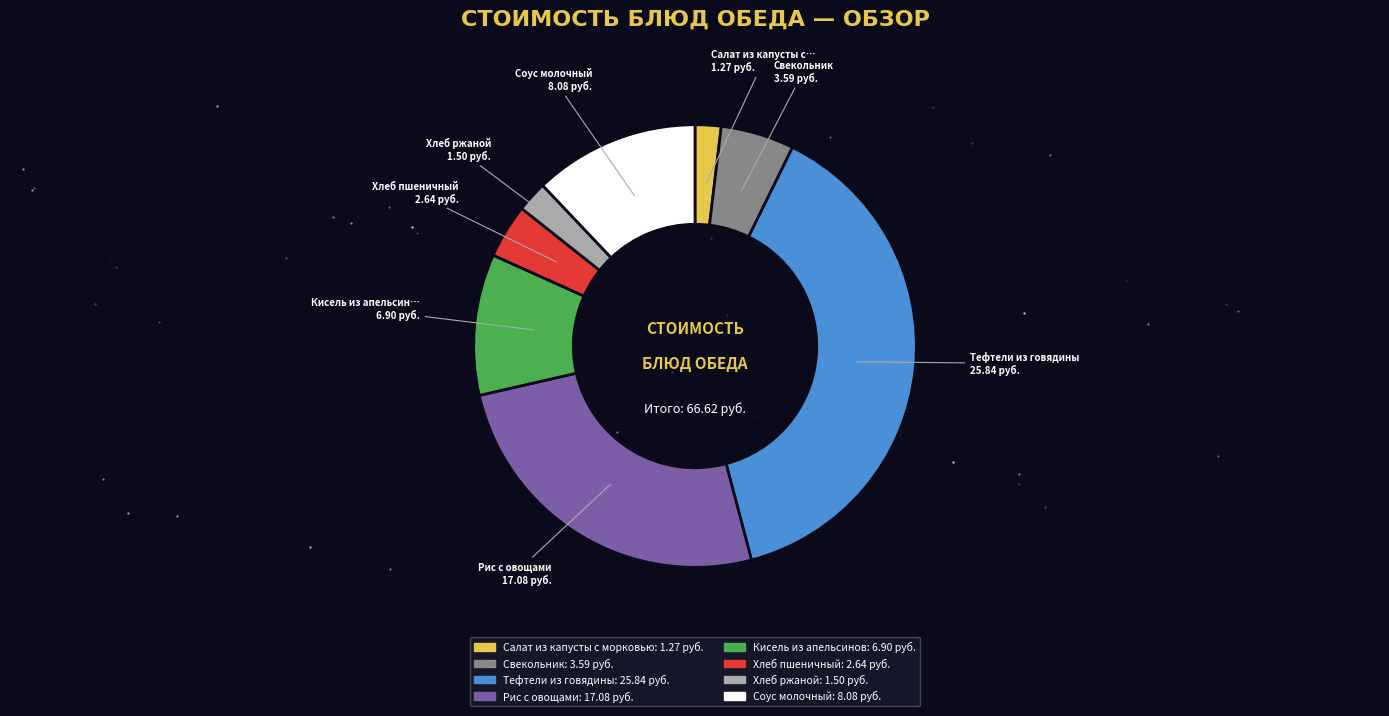

What is the largest slice in the pie chart?

Тефтели из говядины